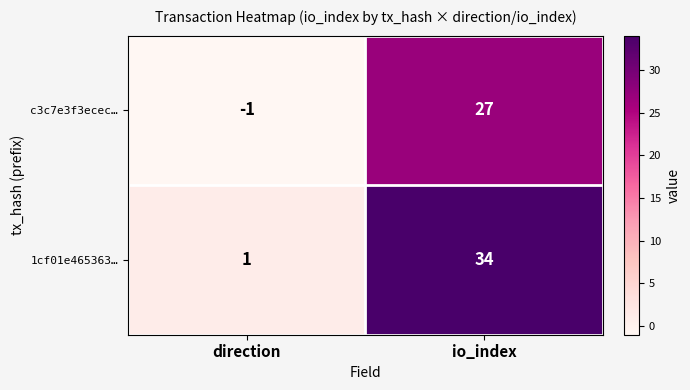

Reading left to right, what are all the values shown in this chart?

c3c7e3f3ecec…: direction=-1	io_index=27
1cf01e465363…: direction=1	io_index=34